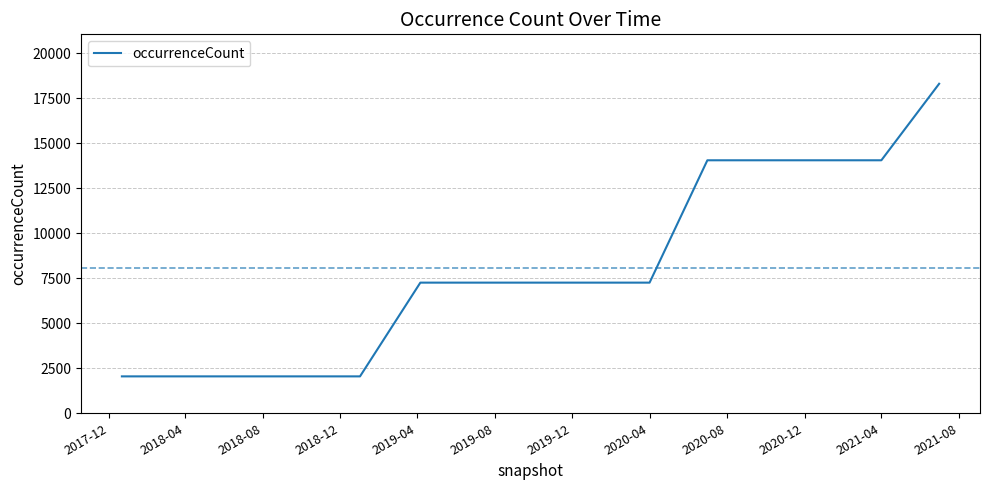

What is the maximum value shown in the chart?

18297